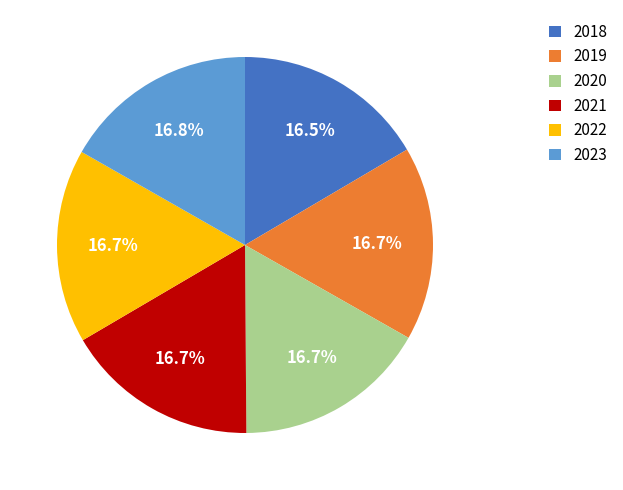

How much of the chart is everything except 2021?

83.3%